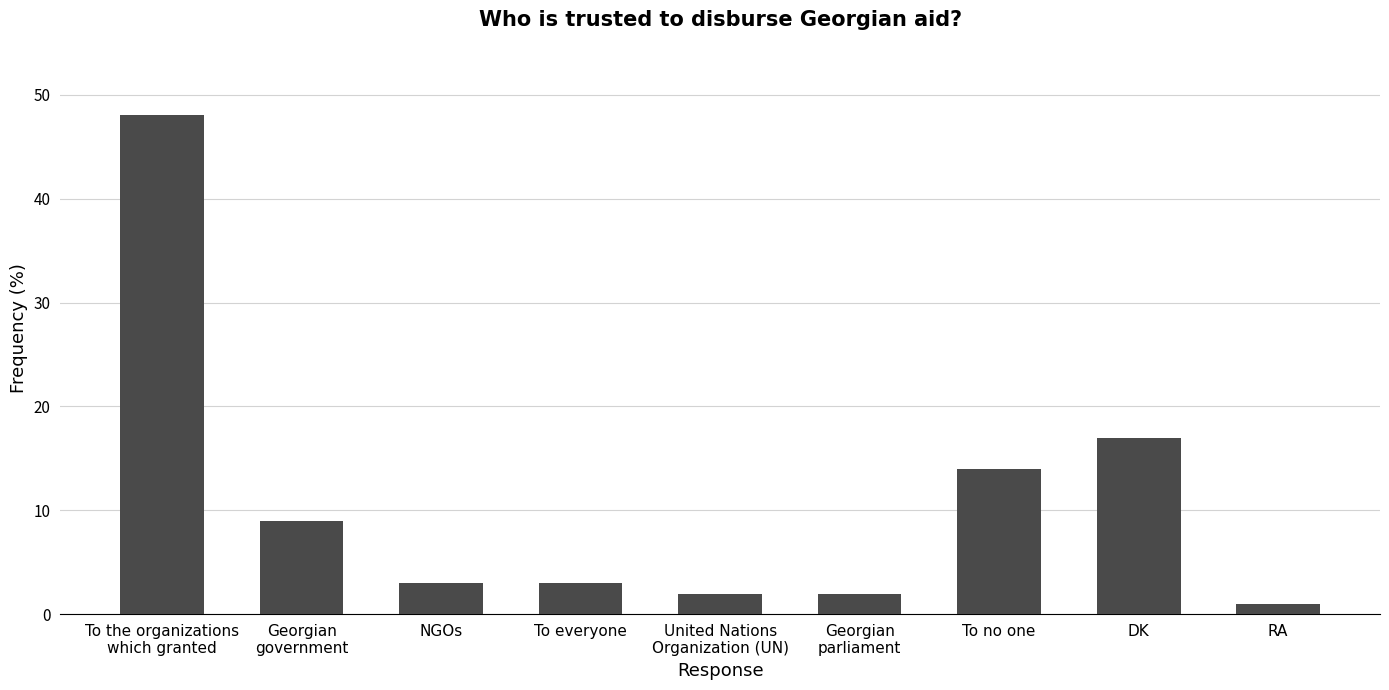

Reading left to right, extract all data points from this chart.

To the organizations
which granted=48	Georgian
government=9	NGOs=3	To everyone=3	United Nations
Organization (UN)=2	Georgian
parliament=2	To no one=14	DK=17	RA=1